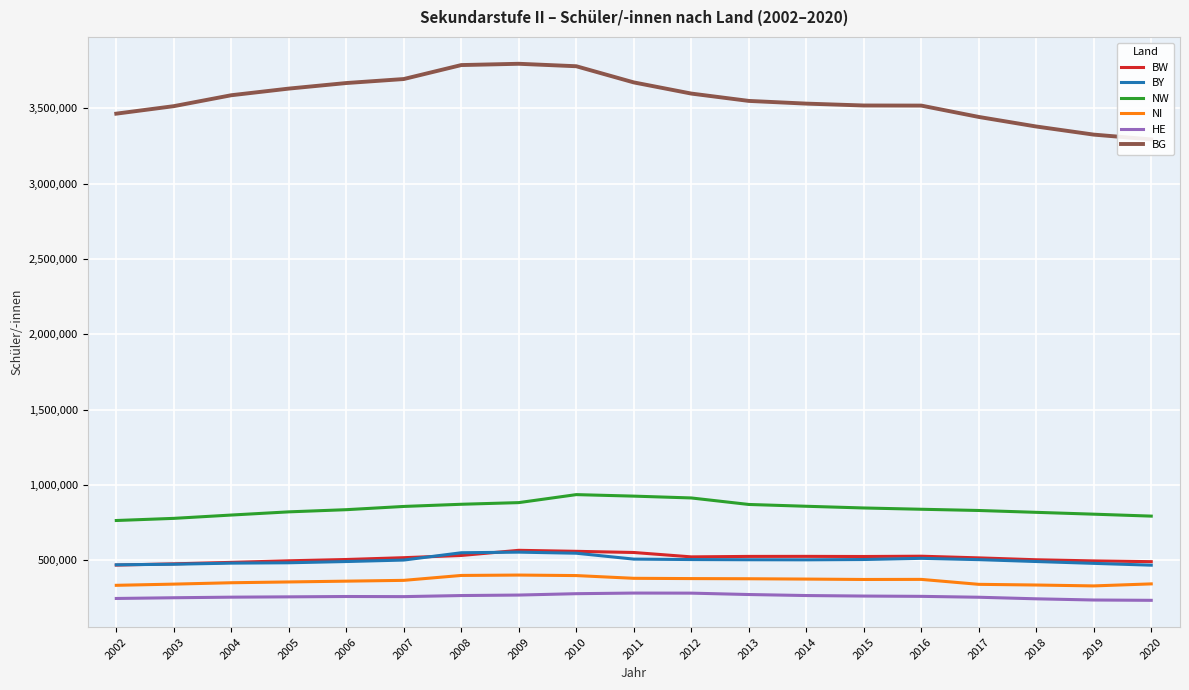

At 2007, list the series in order from largest to smallest.

BG, NW, BW, BY, NI, HE